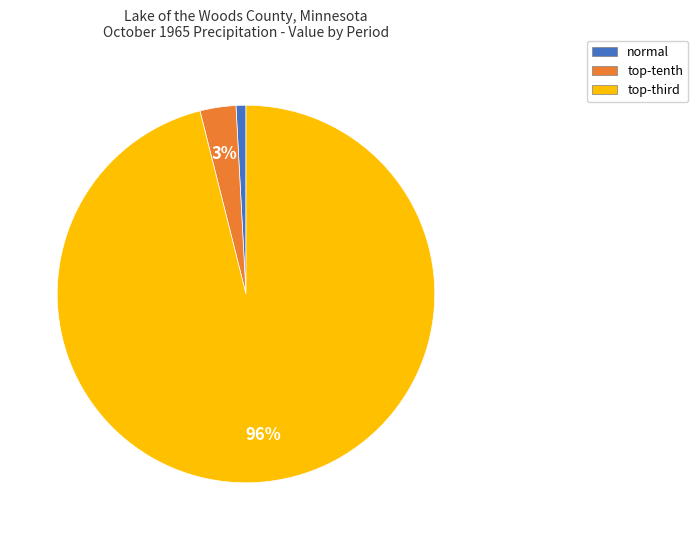

To the nearest percent, what percentage of the pie is normal?

1%